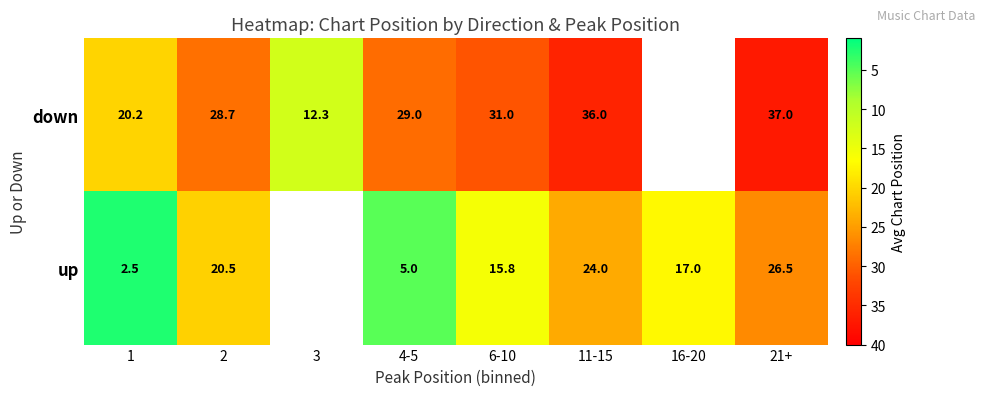

At 1, list the series in order from smallest to largest.

up, down